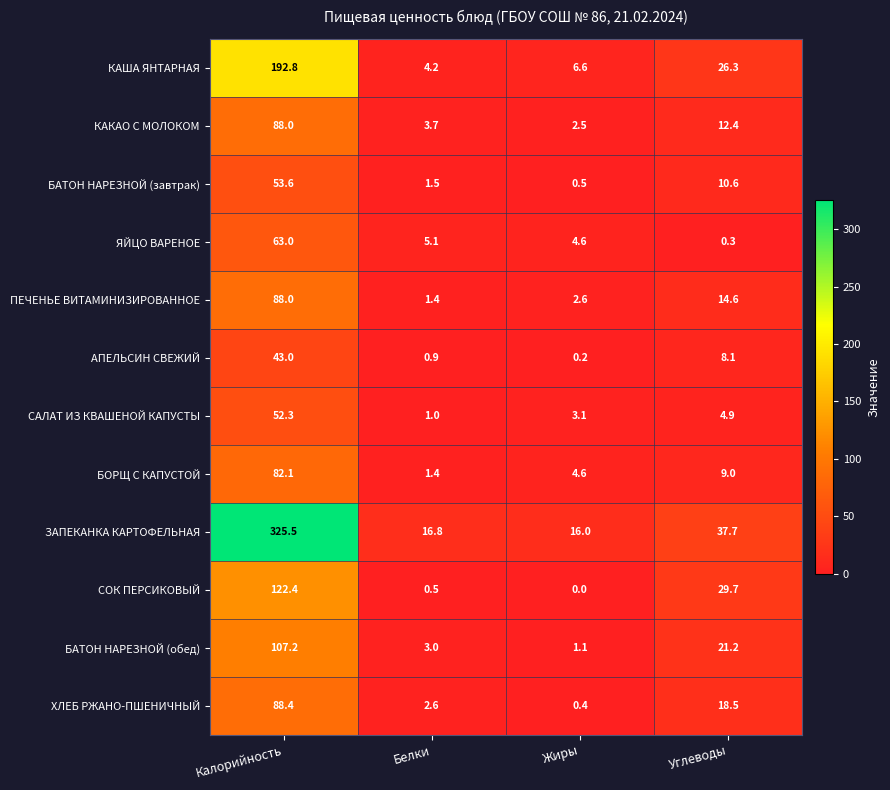

What is the sum of the ЗАПЕКАНКА КАРТОФЕЛЬНАЯ values at Жиры and Калорийность?

341.5